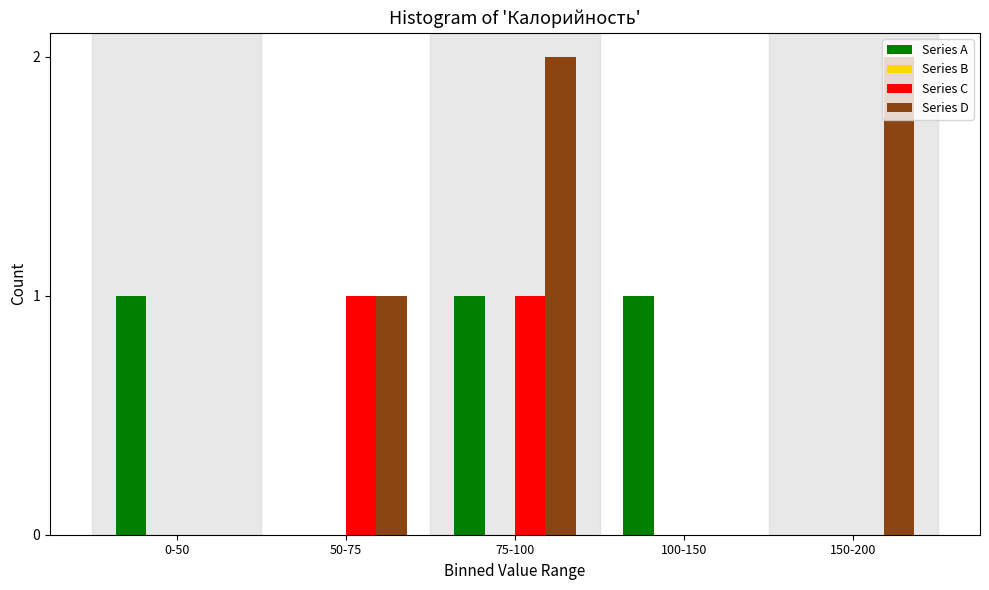

Reading right to left, transcribe all the data shown in this chart.

Series A: 150-200=0	100-150=1	75-100=1	50-75=0	0-50=1
Series C: 150-200=0	100-150=0	75-100=1	50-75=1	0-50=0
Series D: 150-200=2	100-150=0	75-100=2	50-75=1	0-50=0